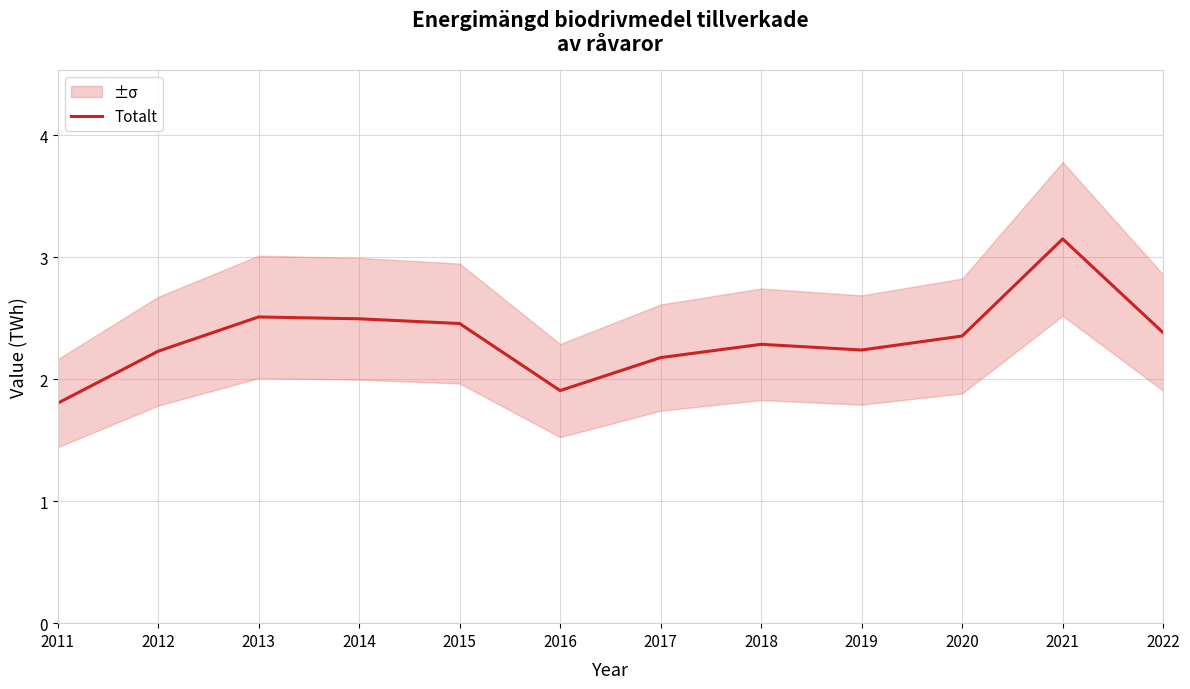

Reading left to right, what are all the values shown in this chart?

1.8	2.2	2.5	2.5	2.5	1.9	2.2	2.3	2.2	2.4	3.1	2.4